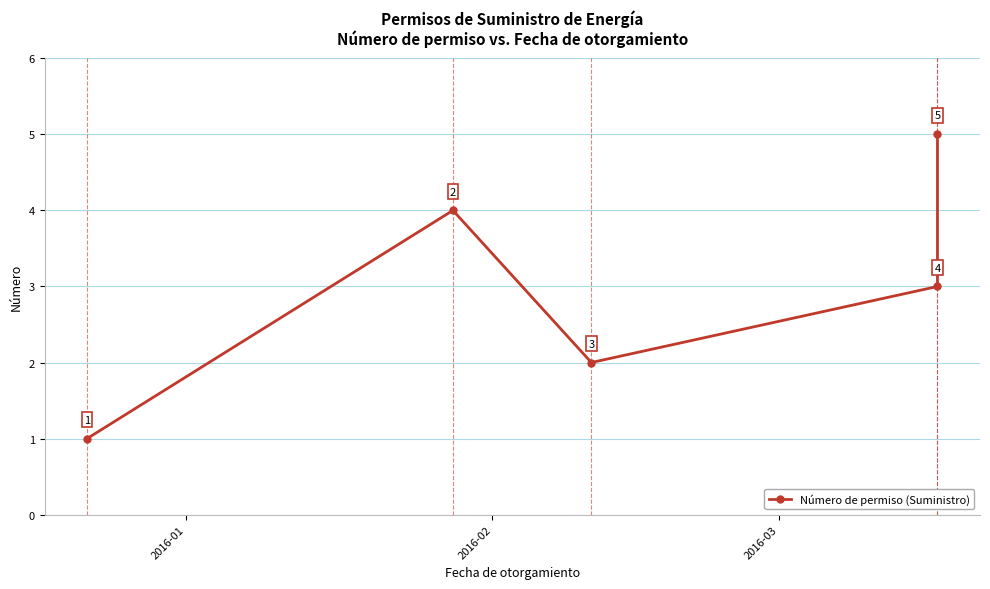

Which has a higher value, 2016-03 or 2016-01?

2016-03